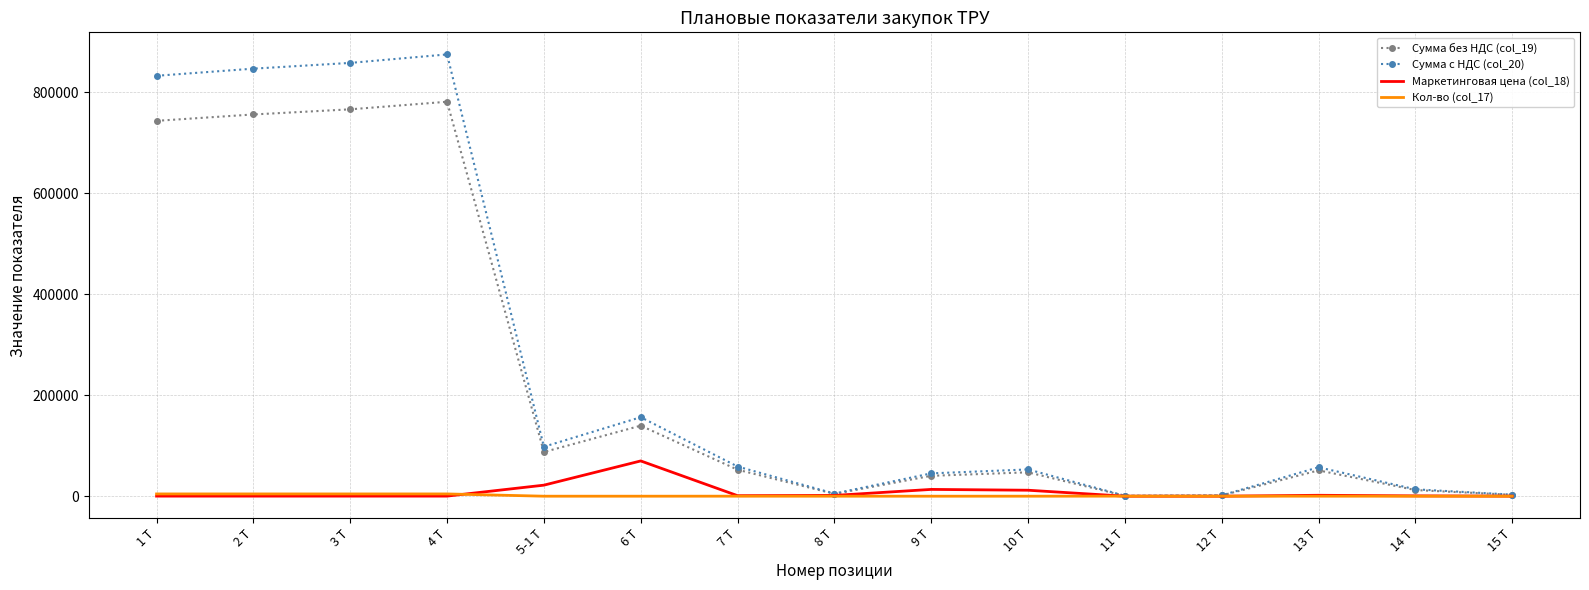

Rank the series by their maximum value, from highest to lowest.

Сумма с НДС (col_20), Сумма без НДС (col_19), Маркетинговая цена (col_18), Кол-во (col_17)